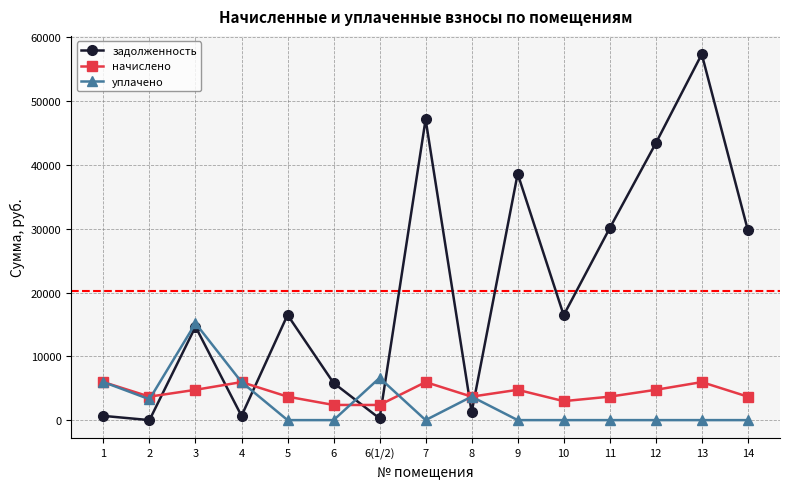

The уплачено series shows 6617.3 at 6(1/2). True or false?

True